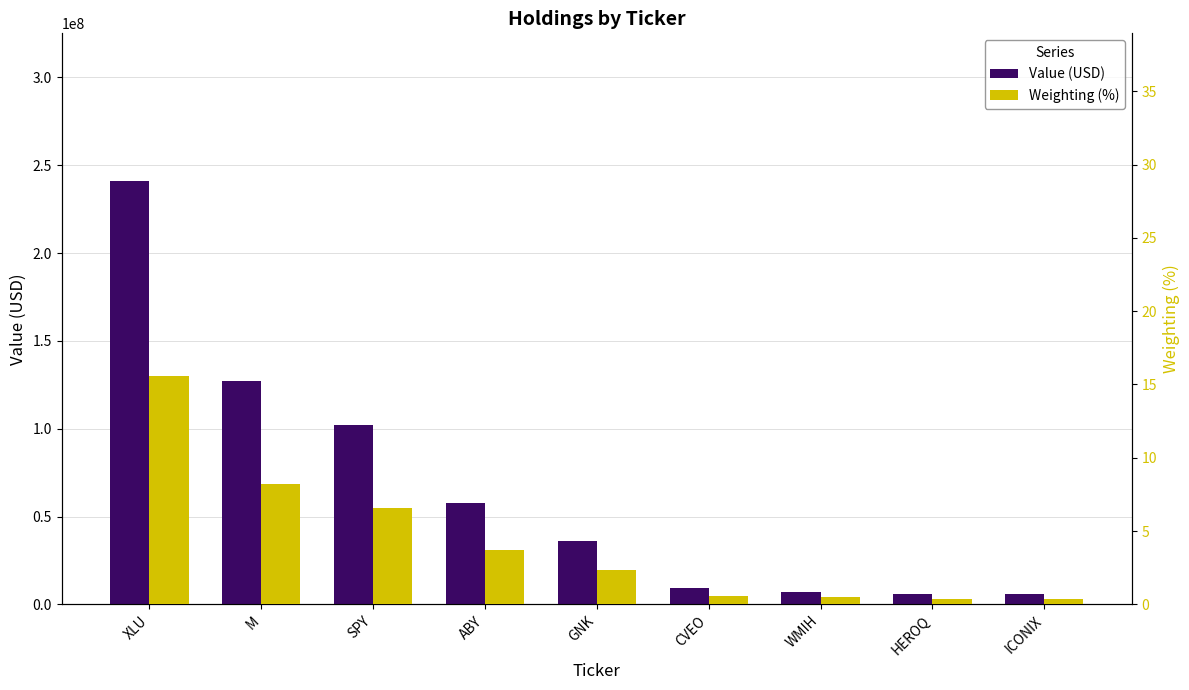

At WMIH, list the series in order from smallest to largest.

Weighting (%), Value (USD)